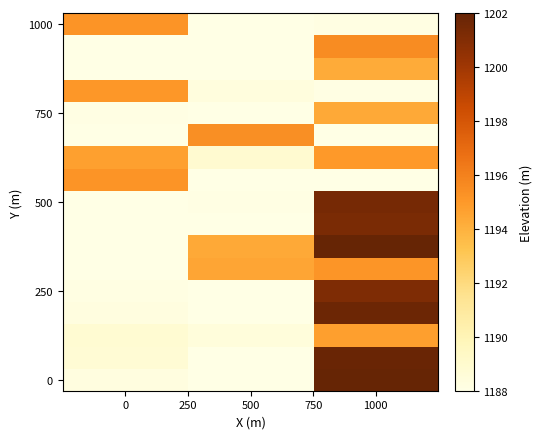

At how many categories does at least one series exceed 1198?

1